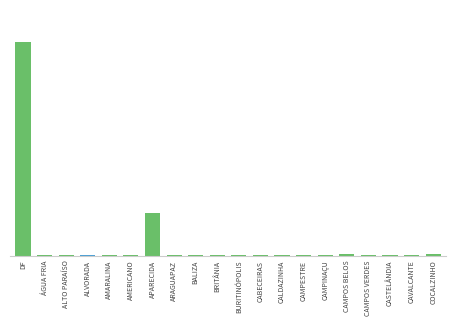

What is the average value?

1452